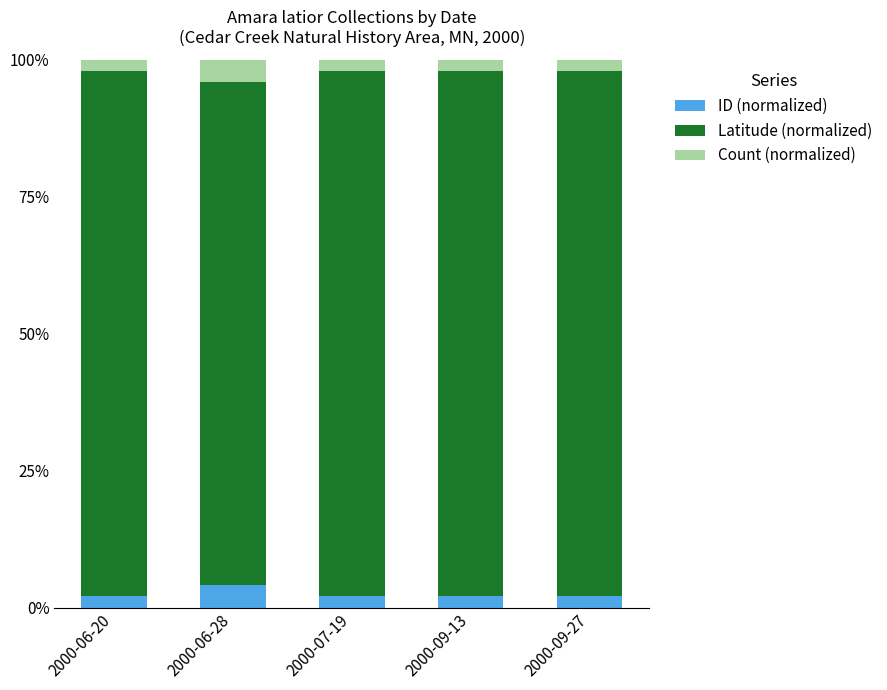

Is it true that Count (normalized) equals 0.0 at 2000-06-20?

False